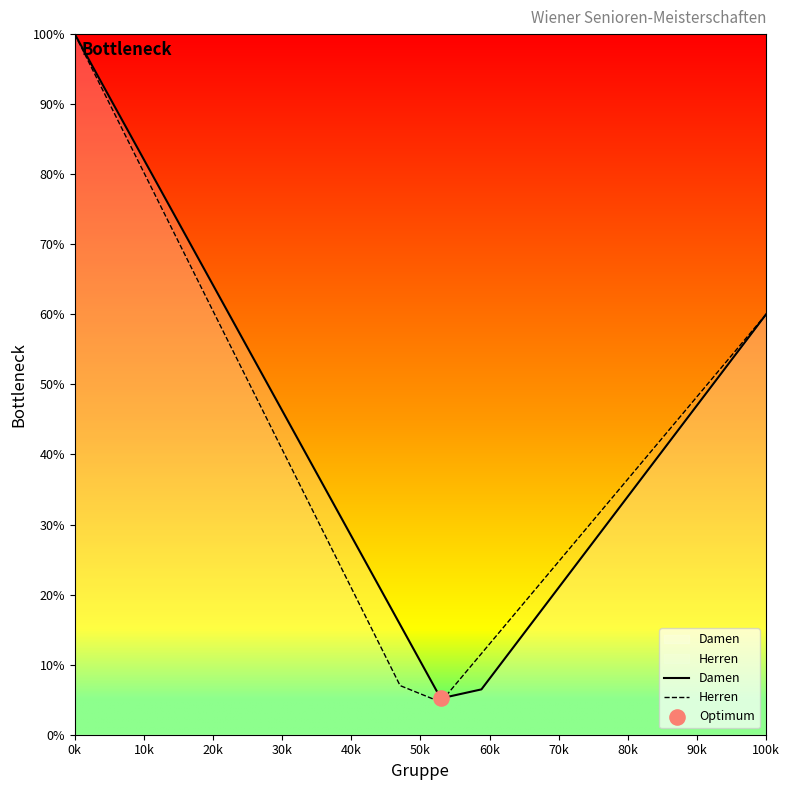

Which series reaches the minimum Y coordinate?

Herren